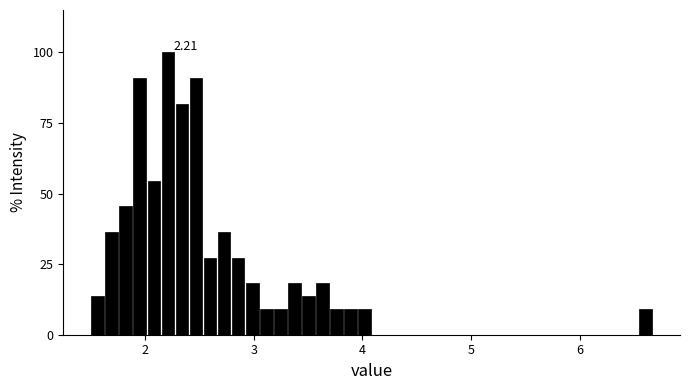

Around what value on the x-axis is the tallest bar? Give the approximate position of its centre, as read against the axis.

2.2